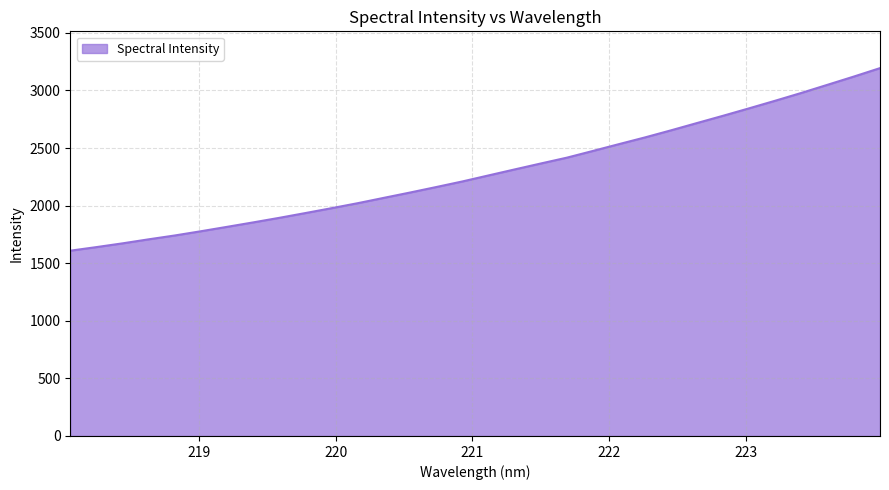

What is the minimum value shown in the chart?

1608.8